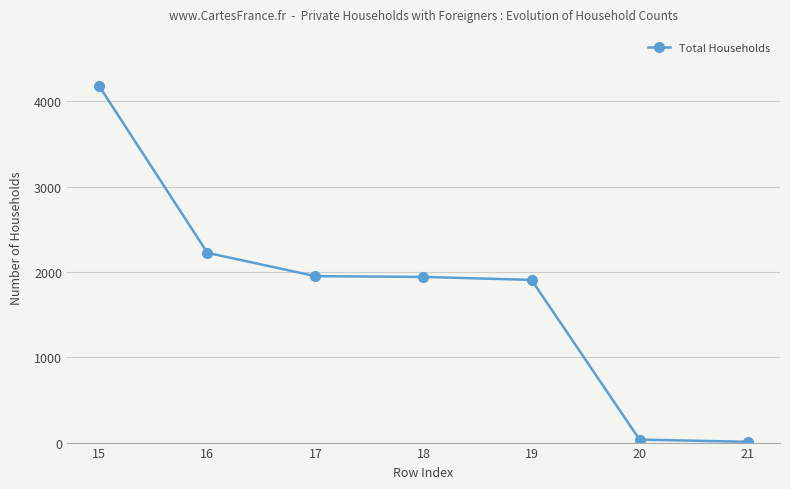

What is the change in value from 16 to 17?

-273